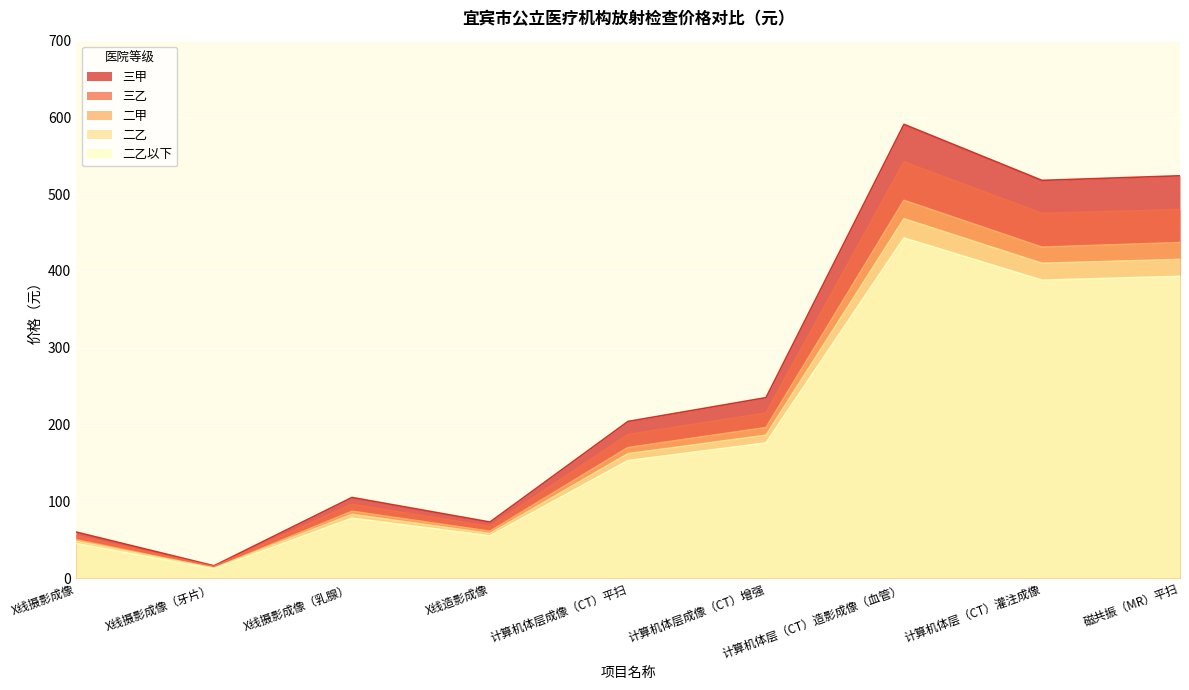

What is the difference between the second highest and minimum values in the 二乙 series?

402